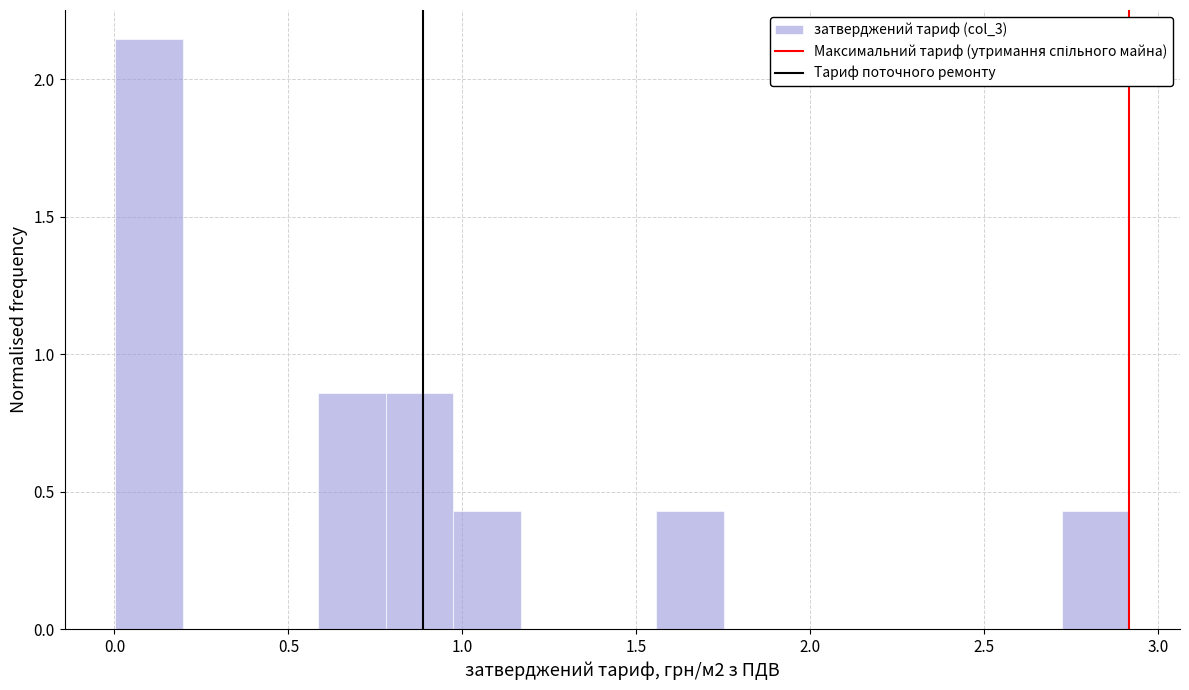

Around what value on the x-axis is the tallest bar? Give the approximate position of its centre, as read against the axis.

0.10